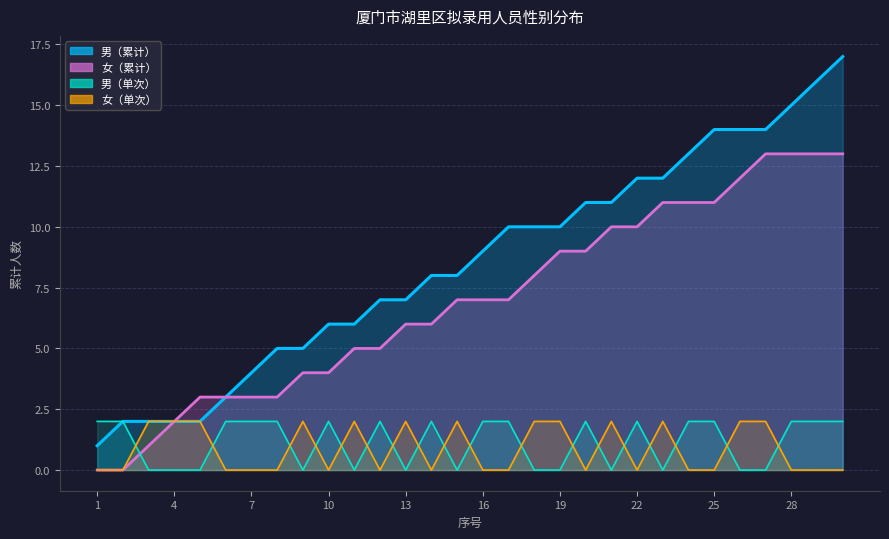

Reading left to right, list all the values displayed in this chart.

男: 1=2	2=2	3=0	4=0	5=0	6=2	7=2	8=2	9=0	10=2	11=0	12=2	13=0	14=2	15=0	16=2	17=2	18=0	19=0	20=2	21=0	22=2	23=0	24=2	25=2	26=0	27=0	28=2	29=2	30=2
女: 1=0	2=0	3=2	4=2	5=2	6=0	7=0	8=0	9=2	10=0	11=2	12=0	13=2	14=0	15=2	16=0	17=0	18=2	19=2	20=0	21=2	22=0	23=2	24=0	25=0	26=2	27=2	28=0	29=0	30=0
男_cumsum: 1=1	2=2	3=2	4=2	5=2	6=3	7=4	8=5	9=5	10=6	11=6	12=7	13=7	14=8	15=8	16=9	17=10	18=10	19=10	20=11	21=11	22=12	23=12	24=13	25=14	26=14	27=14	28=15	29=16	30=17
女_cumsum: 1=0	2=0	3=1	4=2	5=3	6=3	7=3	8=3	9=4	10=4	11=5	12=5	13=6	14=6	15=7	16=7	17=7	18=8	19=9	20=9	21=10	22=10	23=11	24=11	25=11	26=12	27=13	28=13	29=13	30=13